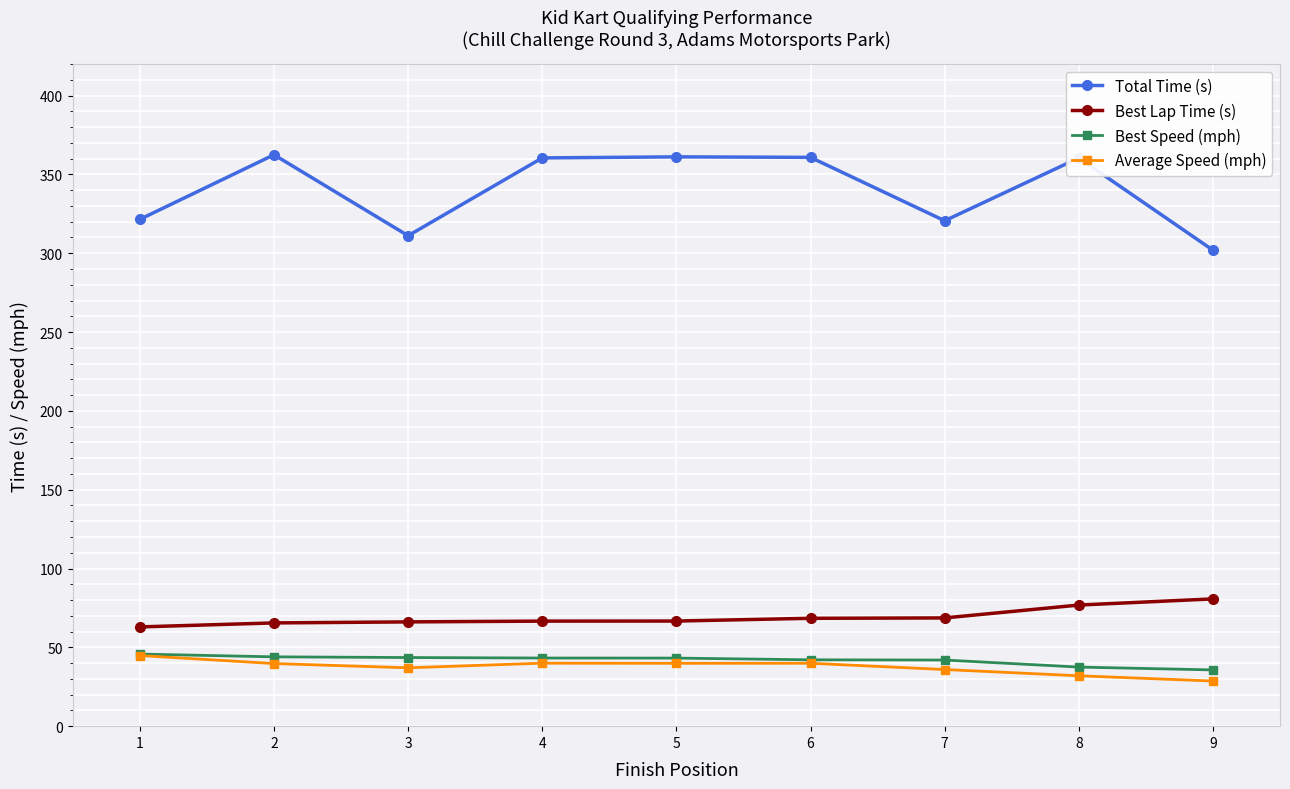

At how many categories does at least one series exceed 258?

9